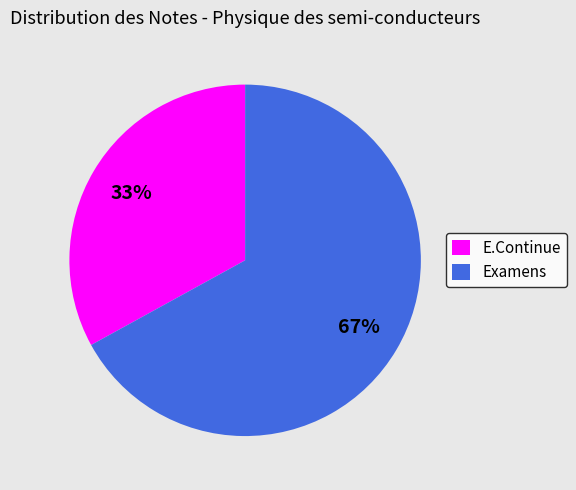

To the nearest percent, what portion does E.Continue represent?

33%